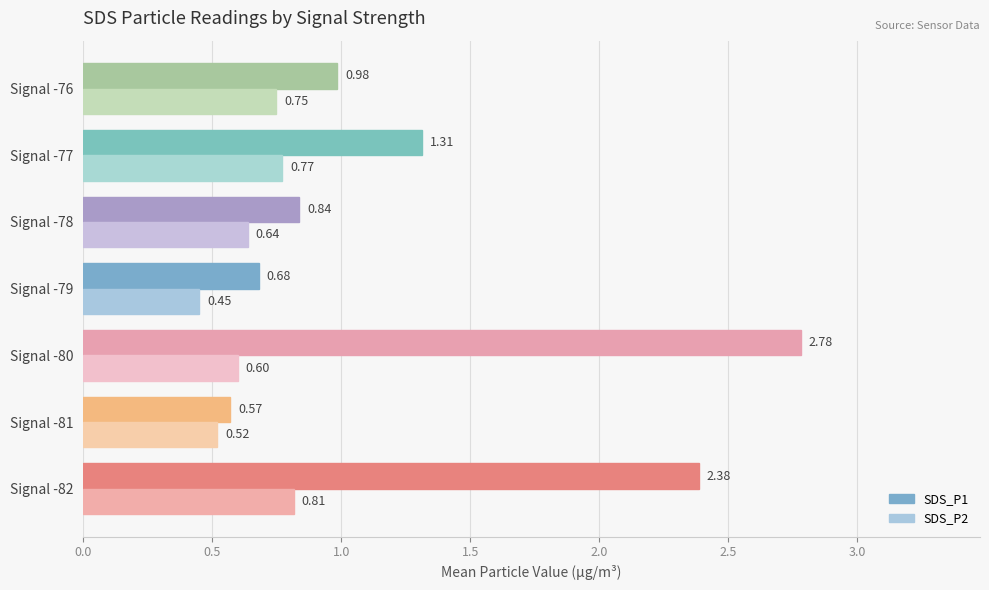

What are all the series names shown in the legend?

SDS_P1, SDS_P2